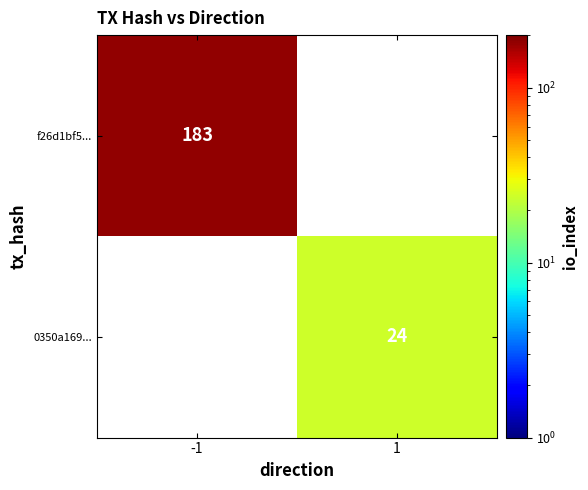

At how many categories does at least one series exceed 92?

1